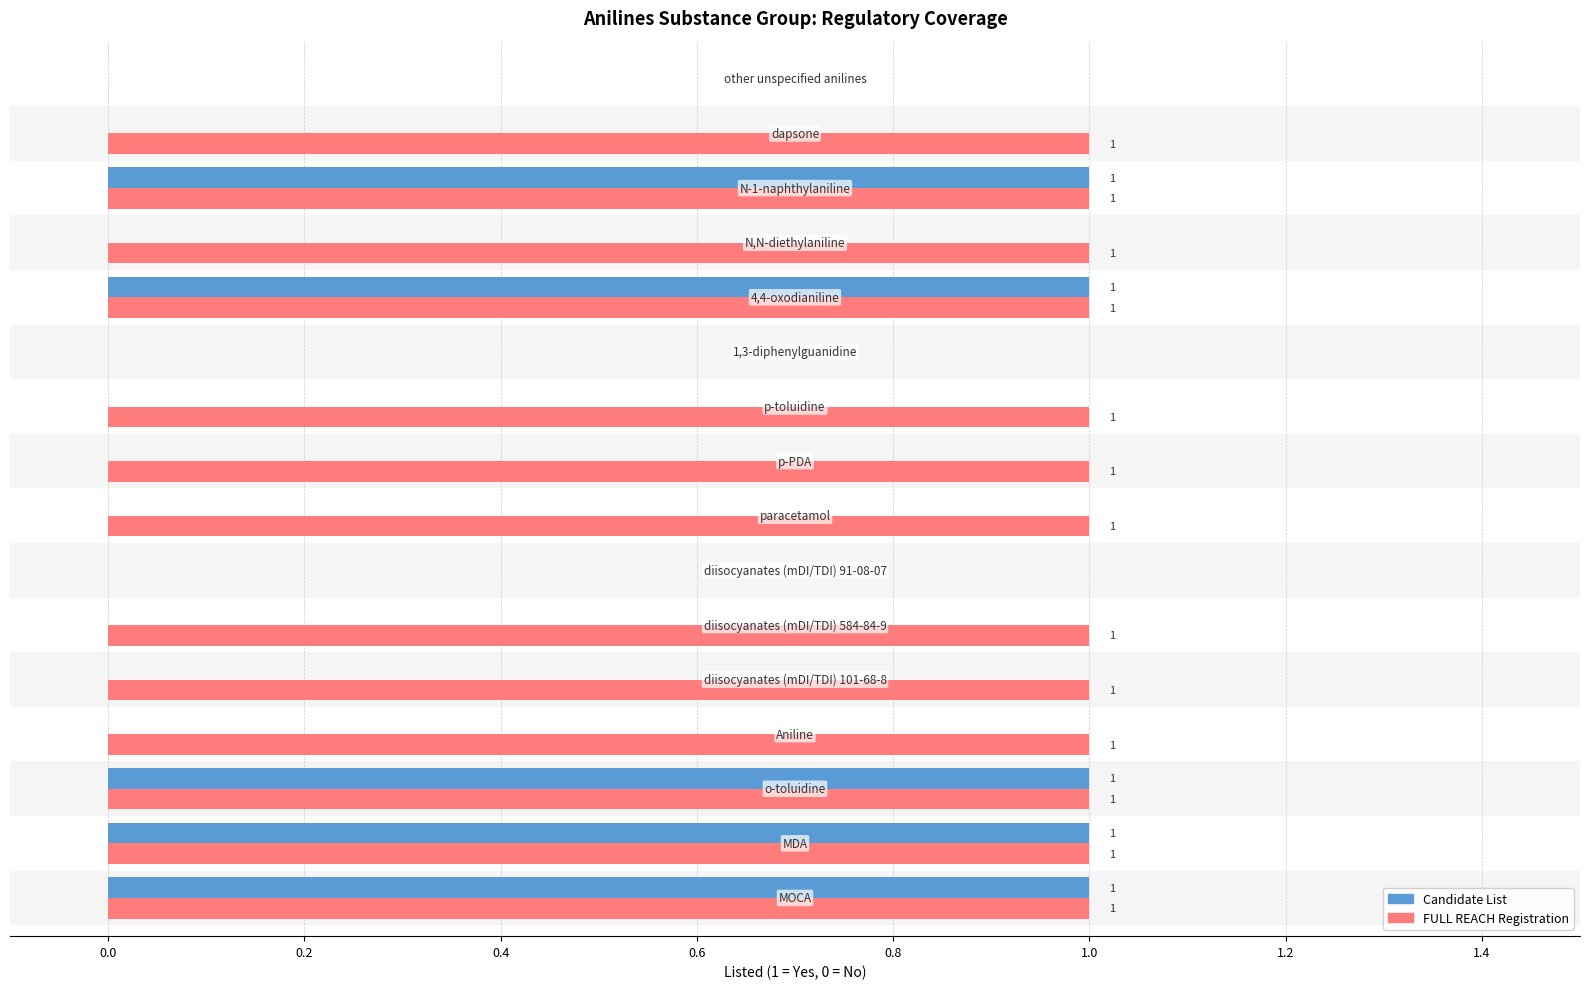

Which series has the widest spread of values?

Candidate List